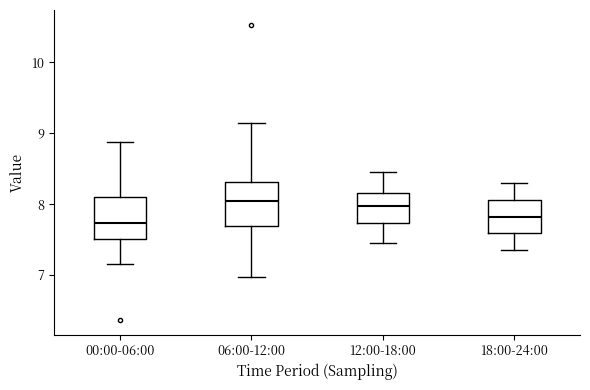

Reading left to right, read every box against the y-axis: the position of its median line, the range the box covers, and the ends of its whiskers. The values are not printed on the chart, so give them approximately, as read against the axis.

00:00-06:00: median 7.7, box 7.5 to 8.1, whiskers 7.2 to 8.9
06:00-12:00: median 8.1, box 7.7 to 8.3, whiskers 7.0 to 9.2
12:00-18:00: median 8.0, box 7.7 to 8.2, whiskers 7.5 to 8.5
18:00-24:00: median 7.8, box 7.6 to 8.1, whiskers 7.4 to 8.3